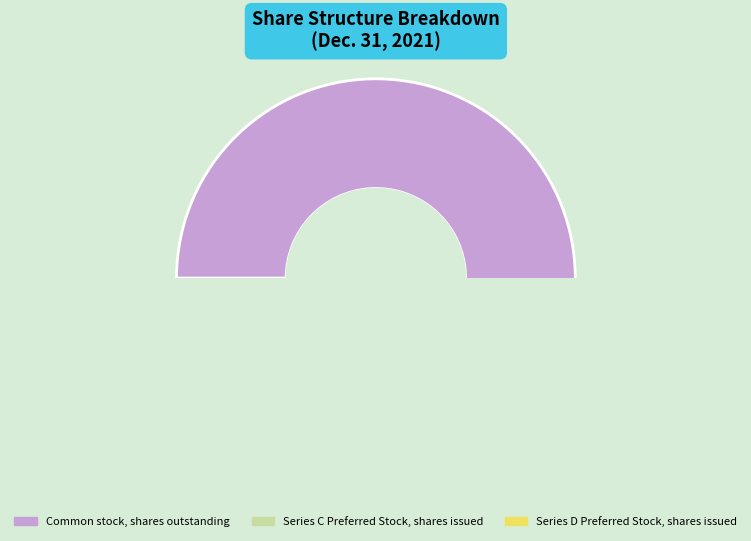

What percentage is the Series C Preferred Stock, shares issued slice, to the nearest percent?

4%